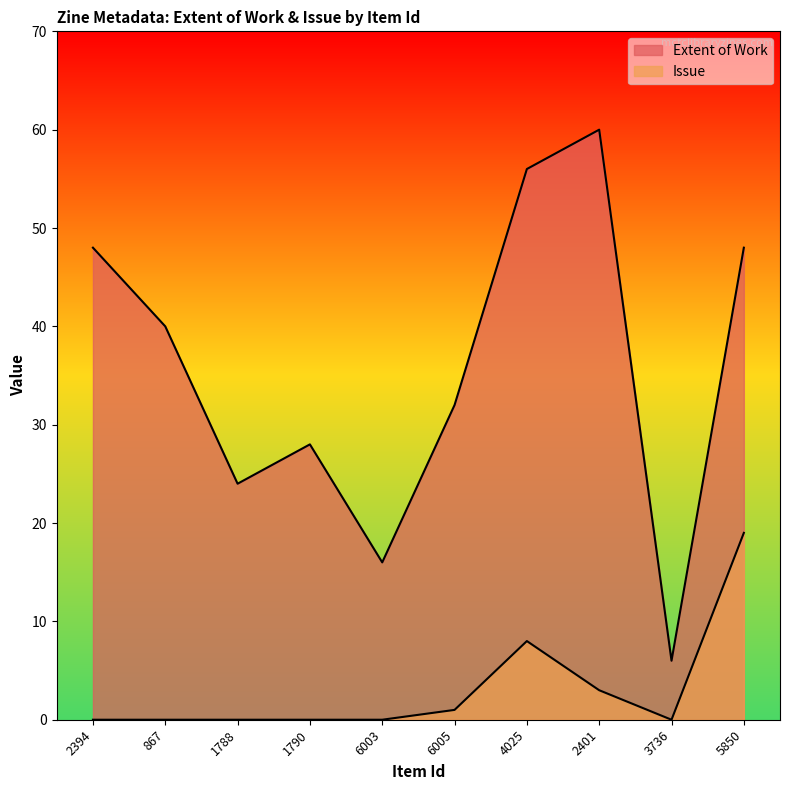

Reading left to right, extract all data points from this chart.

Extent of Work: 48	40	24	28	16	32	56	60	6	48
Issue: 0	0	0	0	0	1	8	3	0	19